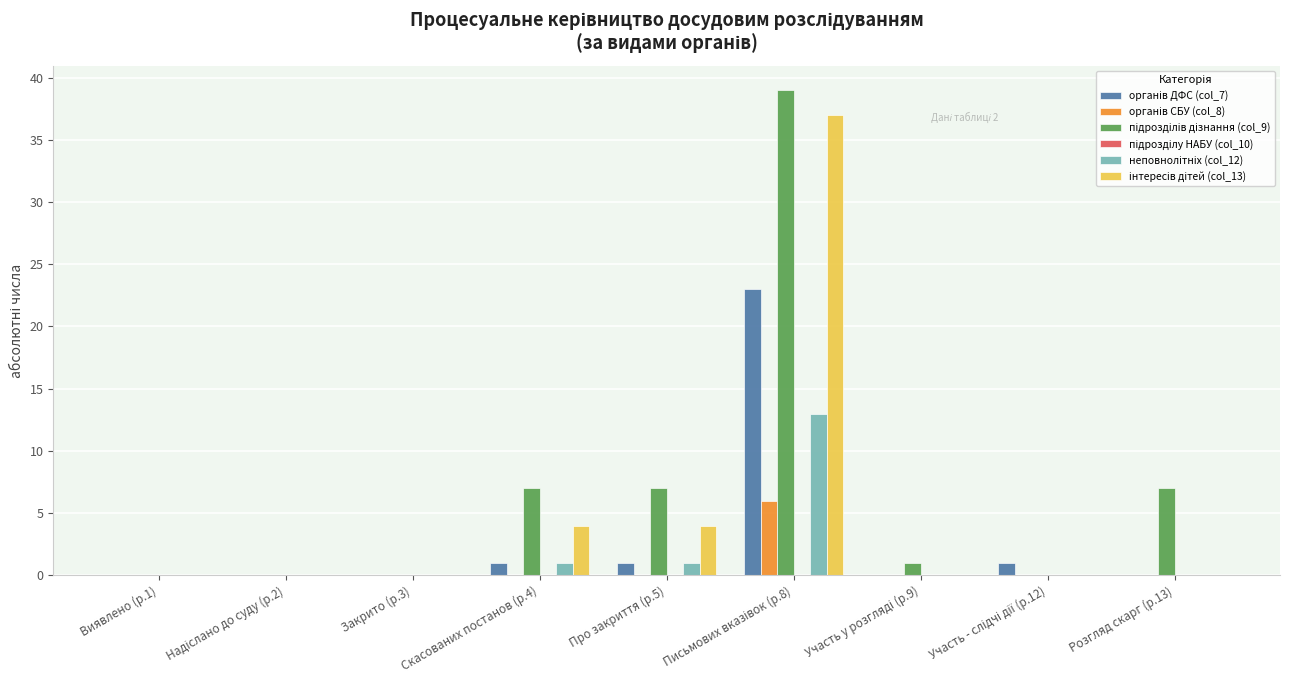

How many data points does each series have?

9